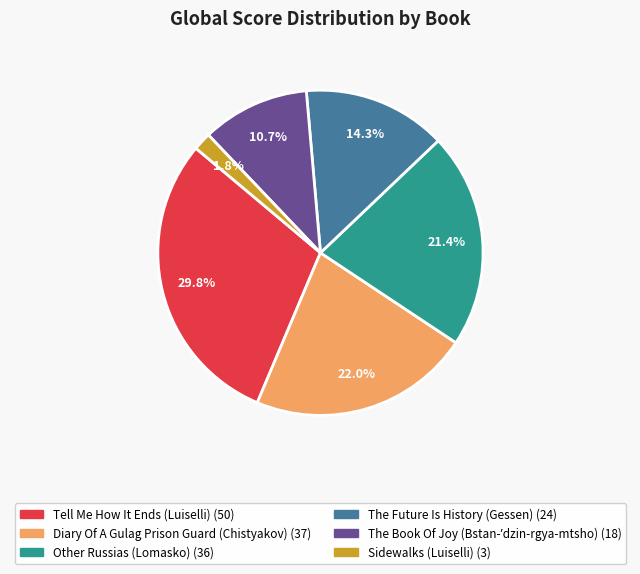

How much of the chart is everything except Sidewalks (Luiselli)?

98.2%